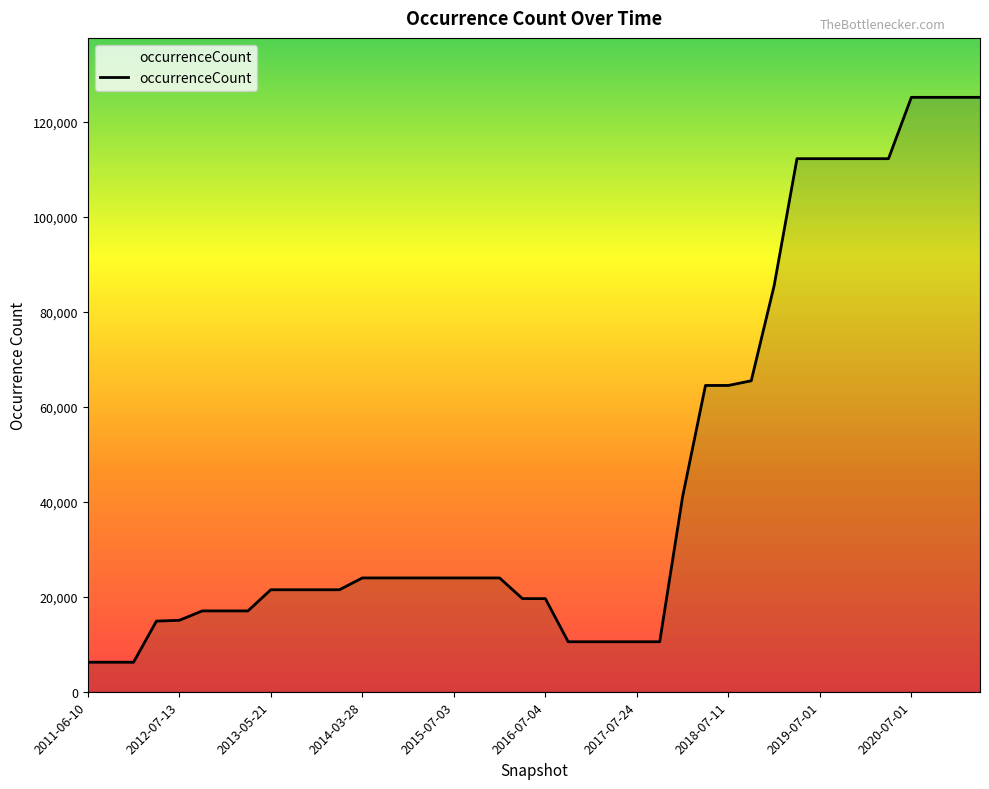

What is the maximum value shown in the chart?

125140